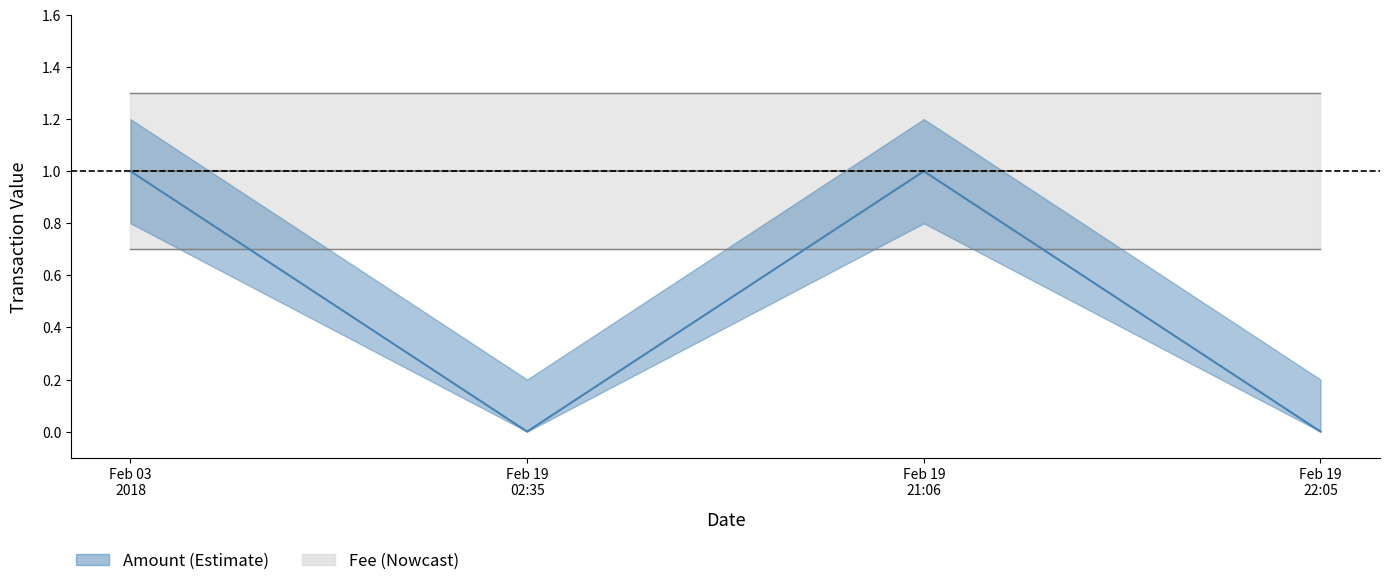

What is the approximate value of Amount_upper at 2018-02-19 21:06:46?

1.2